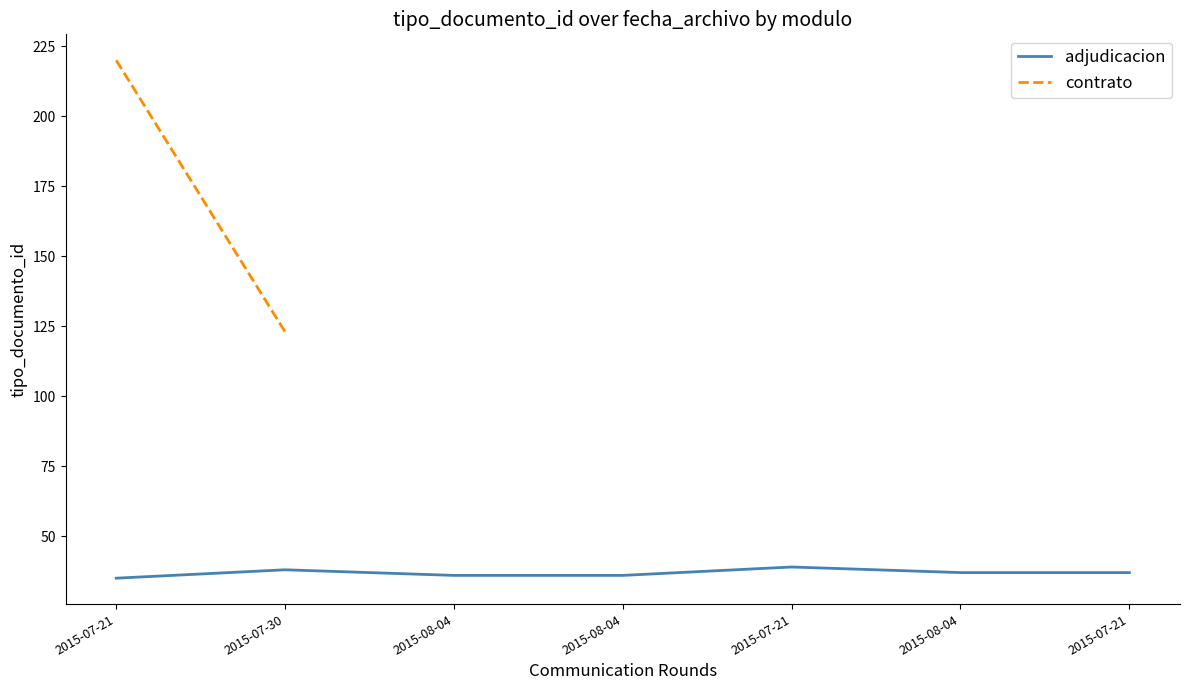

Where is the first local maximum?

2015-07-30